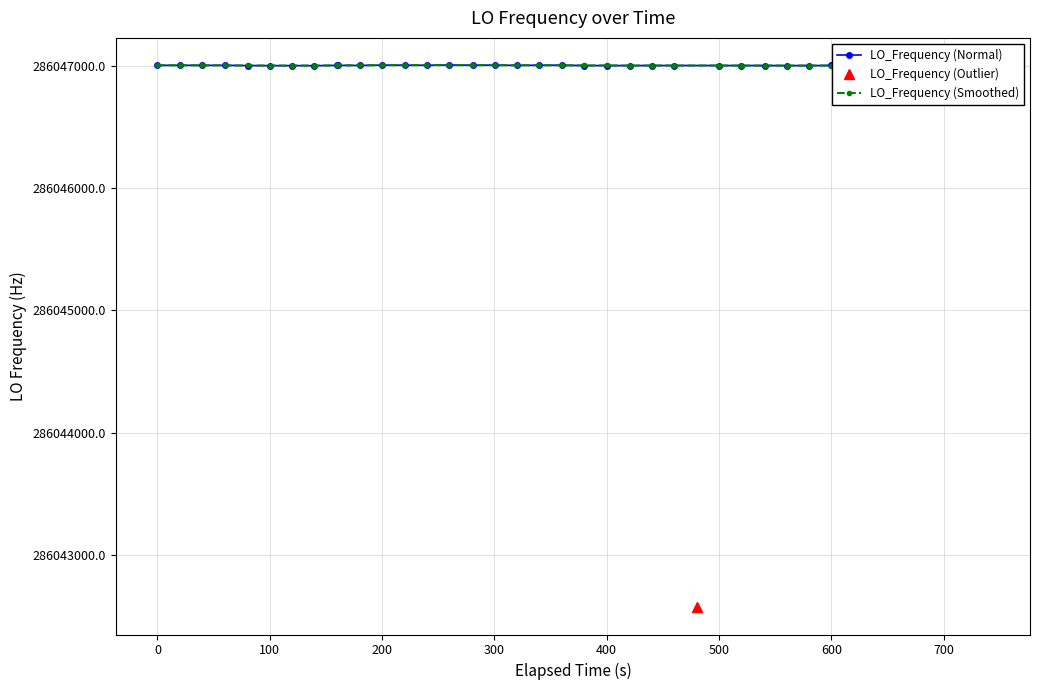

Which has a higher value, 11 or 14?

14